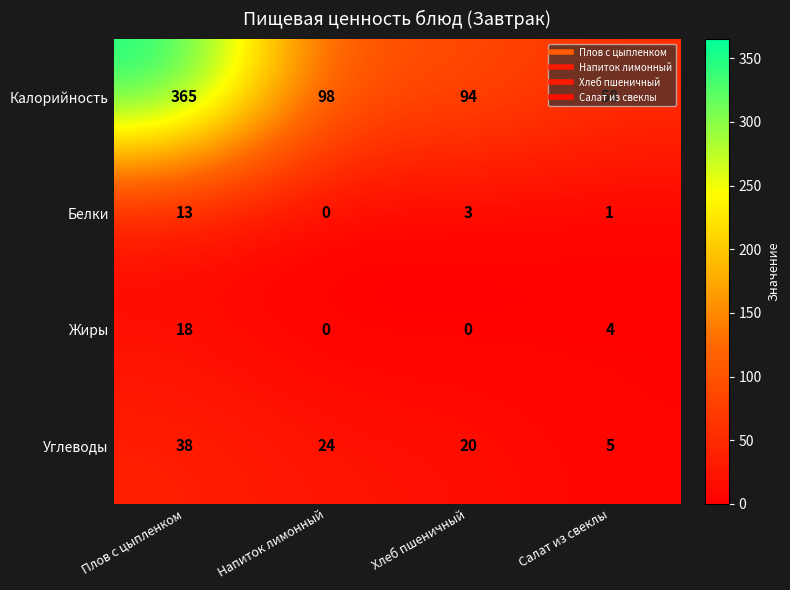

At how many categories does at least one series exceed 288?

1